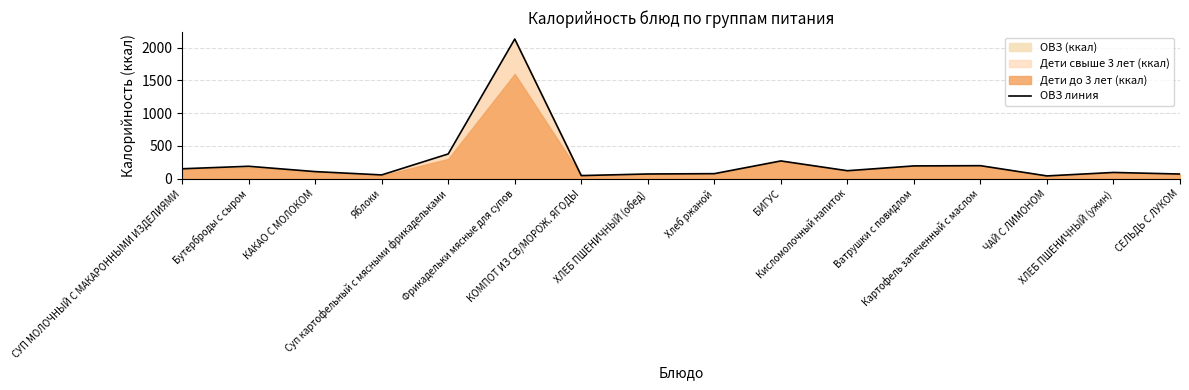

List the labels in order of value, largest first.

Фрикадельки мясные для супов, Суп картофельный с мясными фрикадельками, БИГУС, Картофель запеченный с маслом, Ватрушки с повидлом, Бутерброды с сыром, СУП МОЛОЧНЫЙ С МАКАРОННЫМИ ИЗДЕЛИЯМИ, Кисломолочный напиток, КАКАО С МОЛОКОМ, ХЛЕБ ПШЕНИЧНЫЙ (ужин), Хлеб ржаной, ХЛЕБ ПШЕНИЧНЫЙ (обед), СЕЛЬДЬ С ЛУКОМ, Яблоки, КОМПОТ ИЗ СВ/МОРОЖ. ЯГОДЫ, ЧАЙ С ЛИМОНОМ